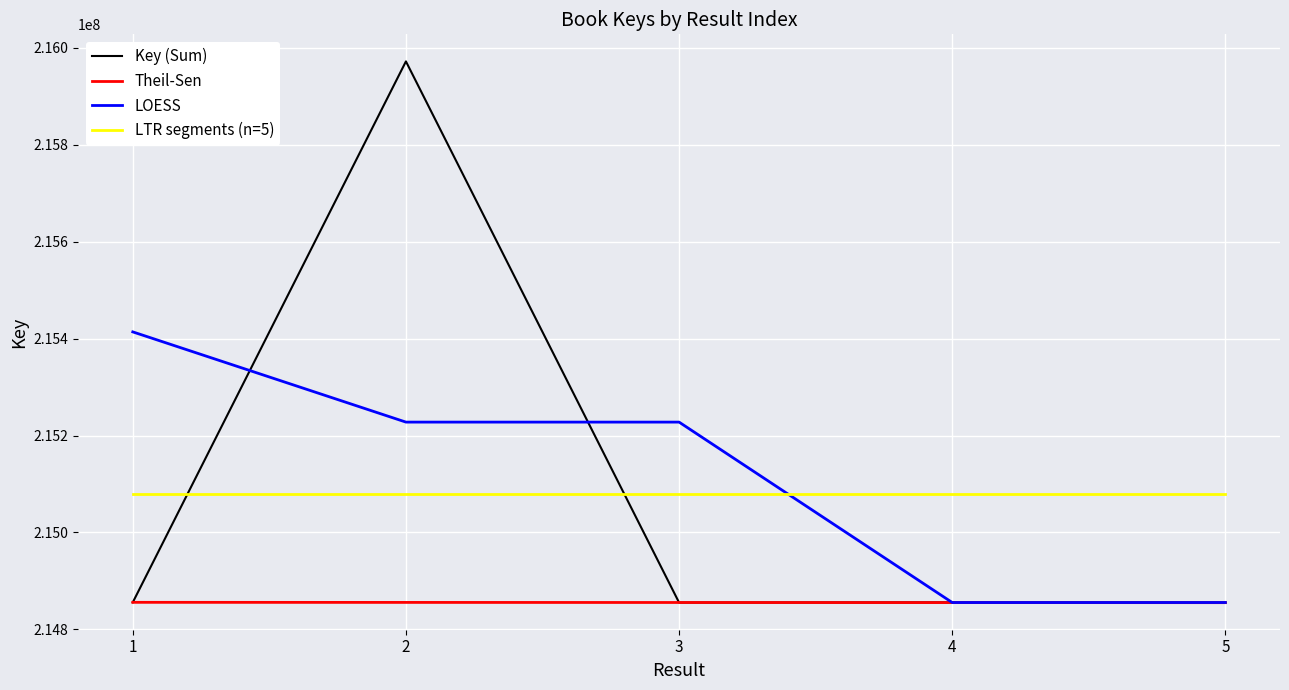

List the series in order of their peak value, highest first.

Key (Sum), LOESS, LTR segments (n=5), Theil-Sen